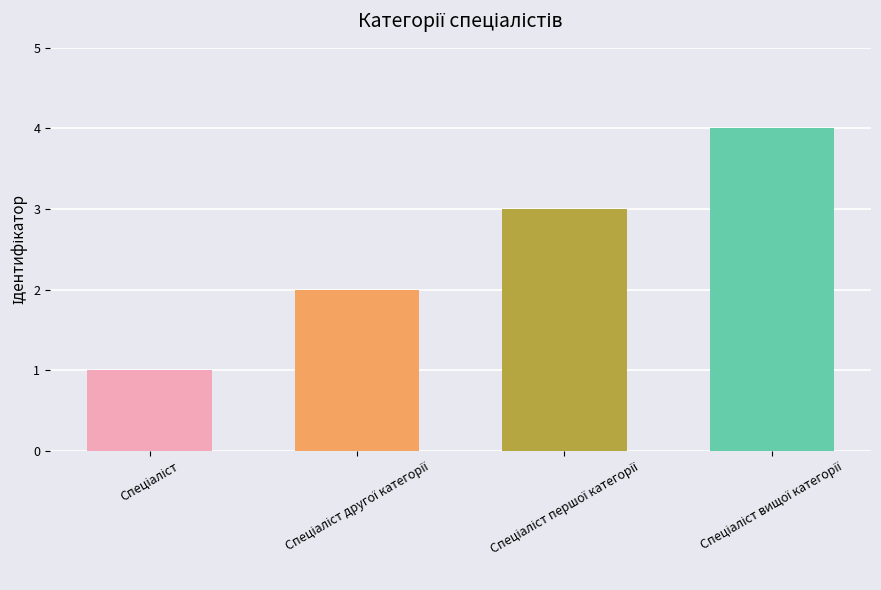

What is the sum of all values?

10